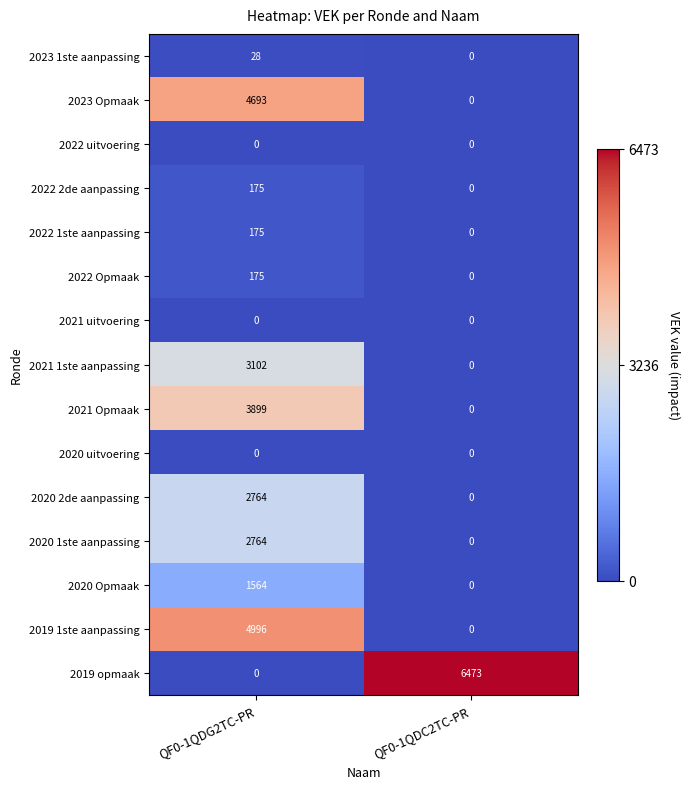

Is it true that 2022 Opmaak equals 268 at QF0-1QDG2TC-PR?

False